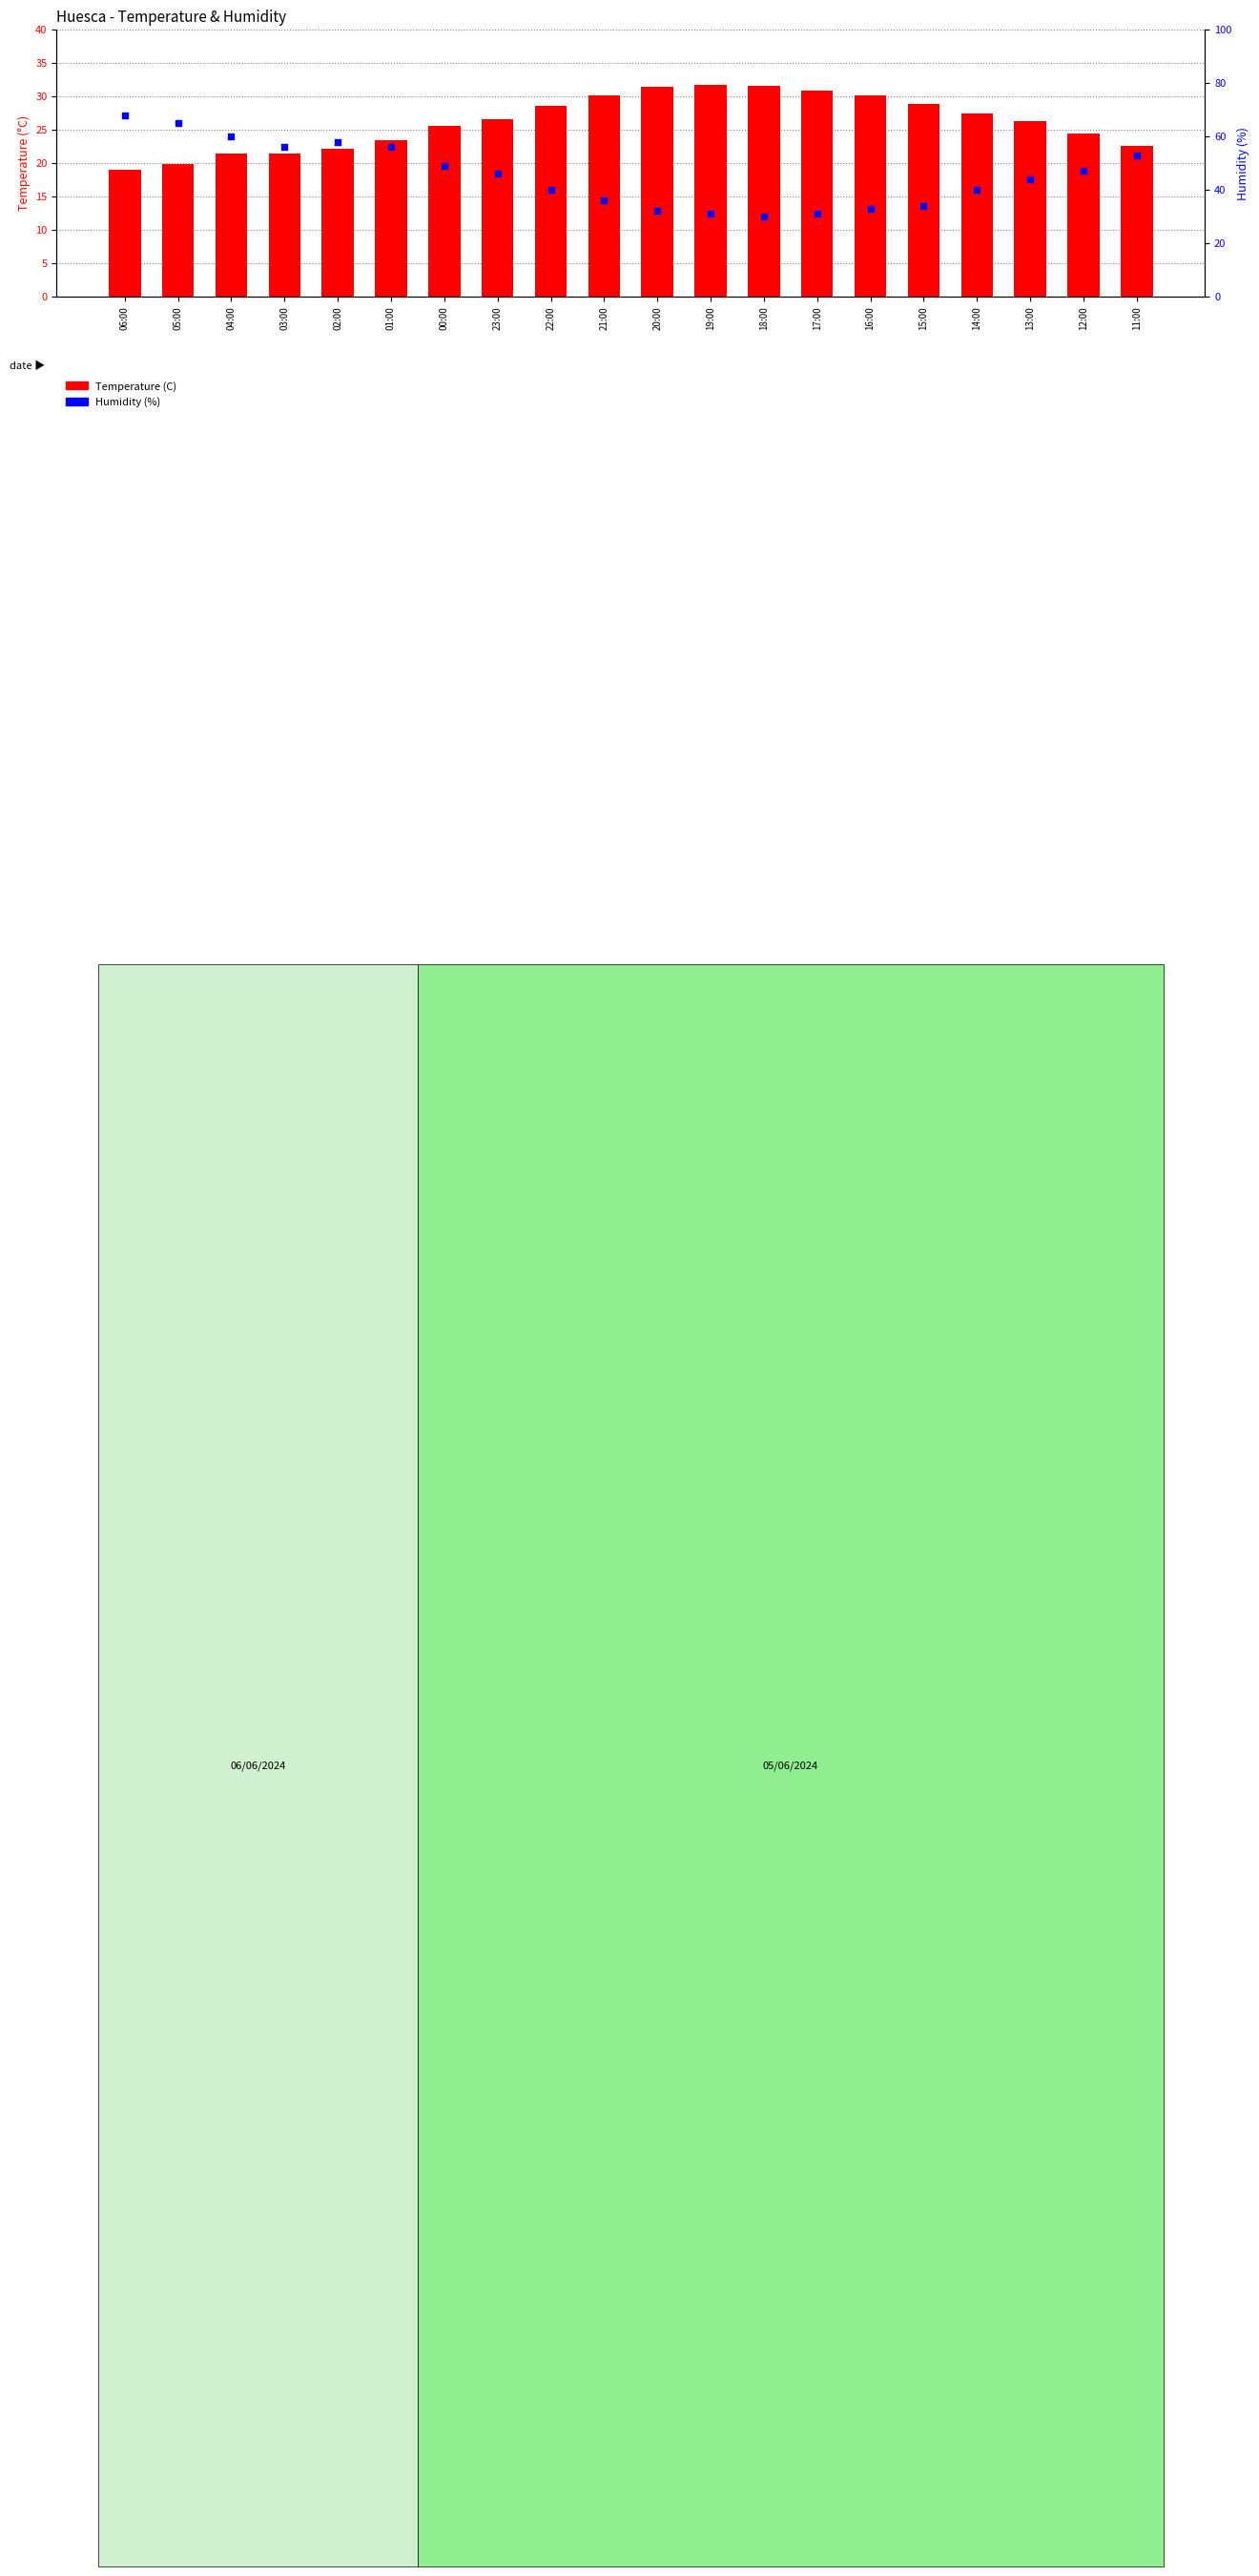

At how many categories does at least one series exceed 35?

14